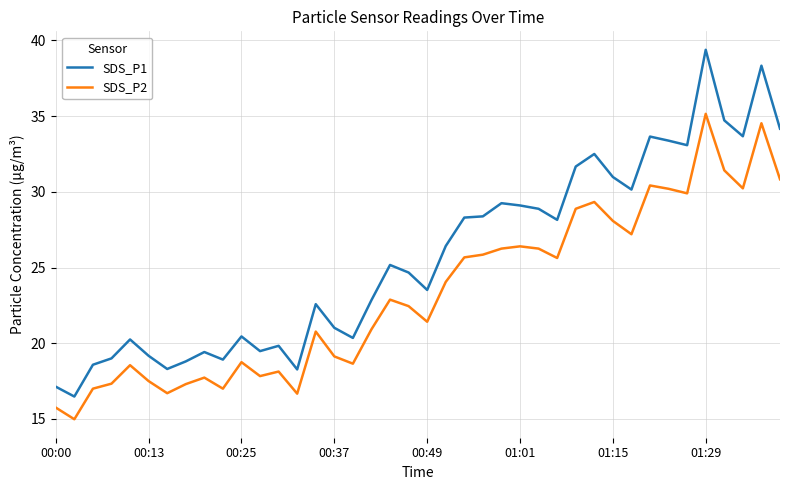

Which series has the largest total across all categories?

SDS_P1